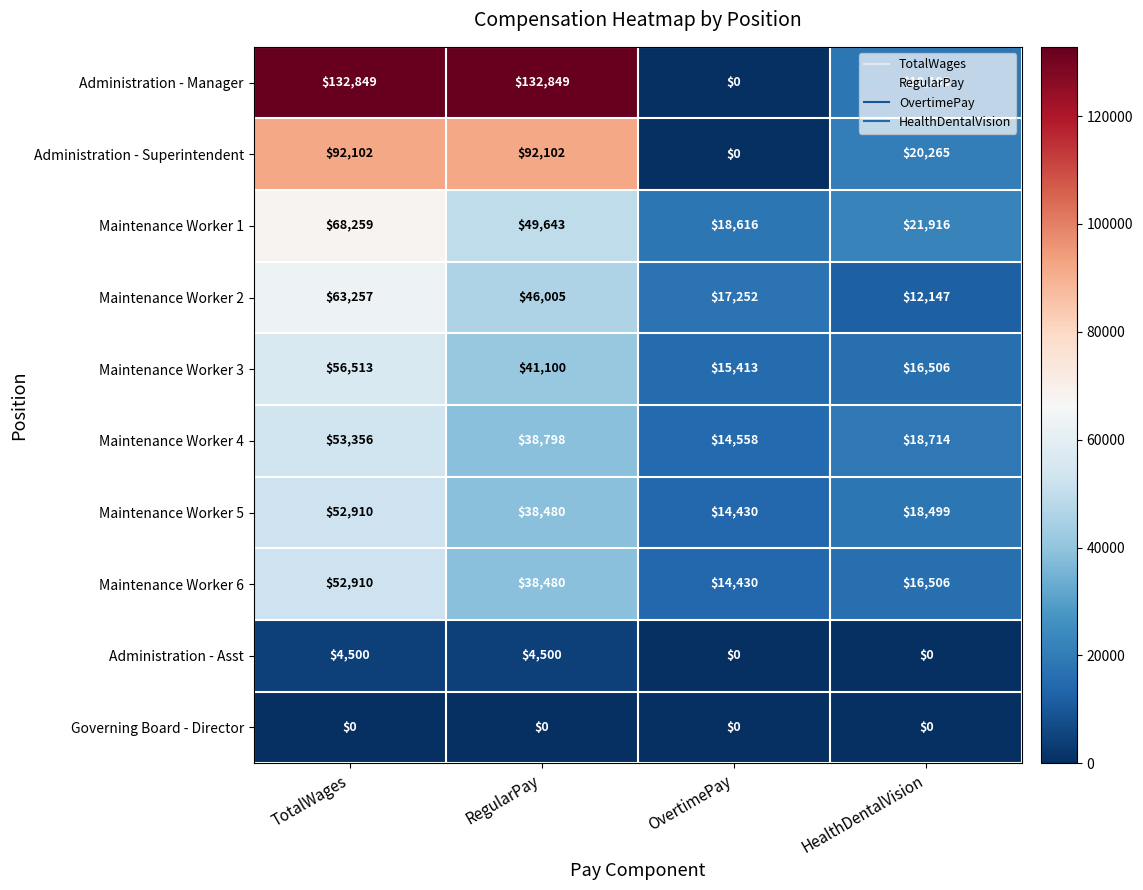

Where does the Maintenance Worker 5 series first go above 38480?

TotalWages